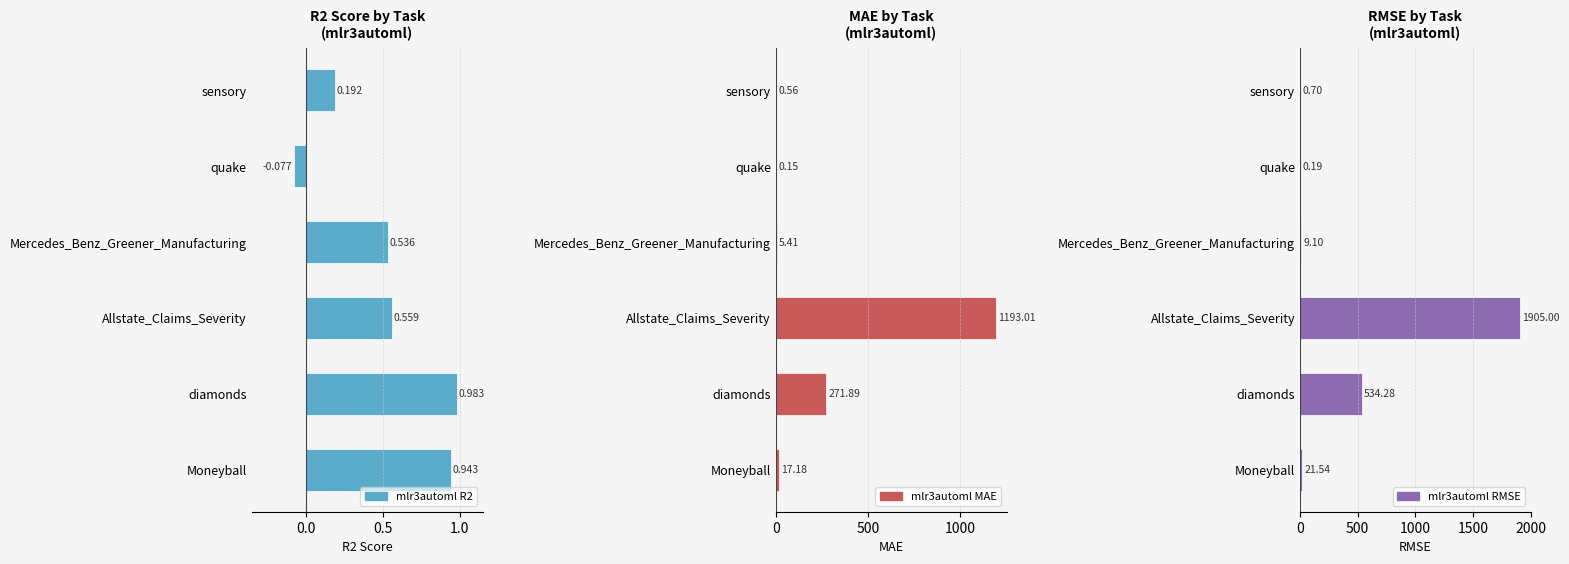

What are all the series names shown in the legend?

mlr3automl R2, mlr3automl MAE, mlr3automl RMSE